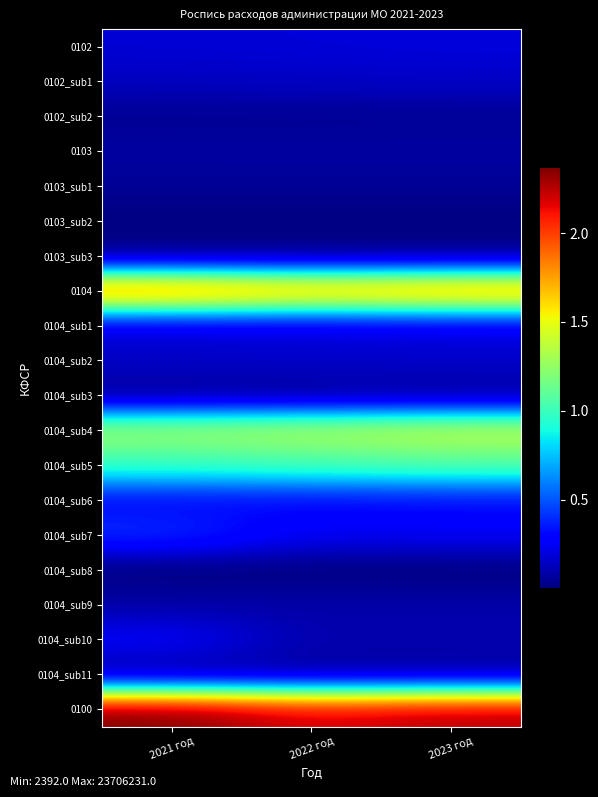

What is the minimum value shown in the chart?

2392